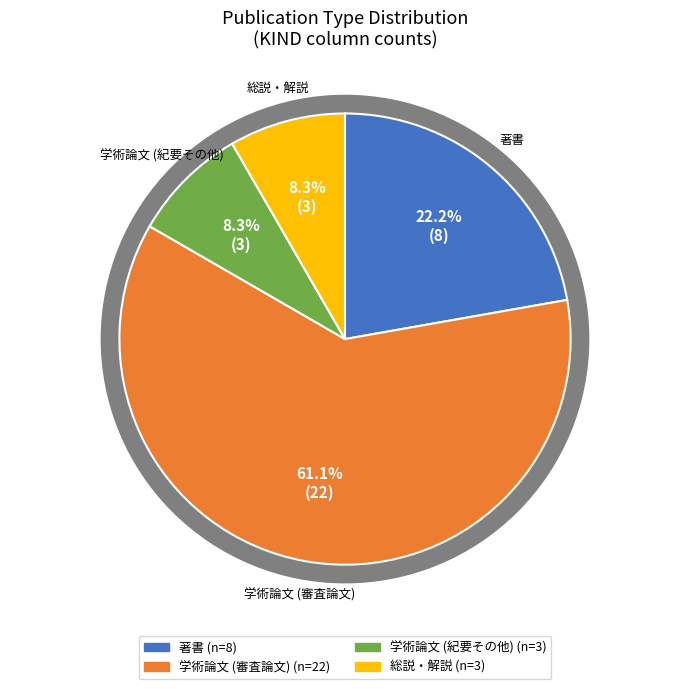

What is the ratio of the value at 著書 to the value at 総説・解説?

2.7